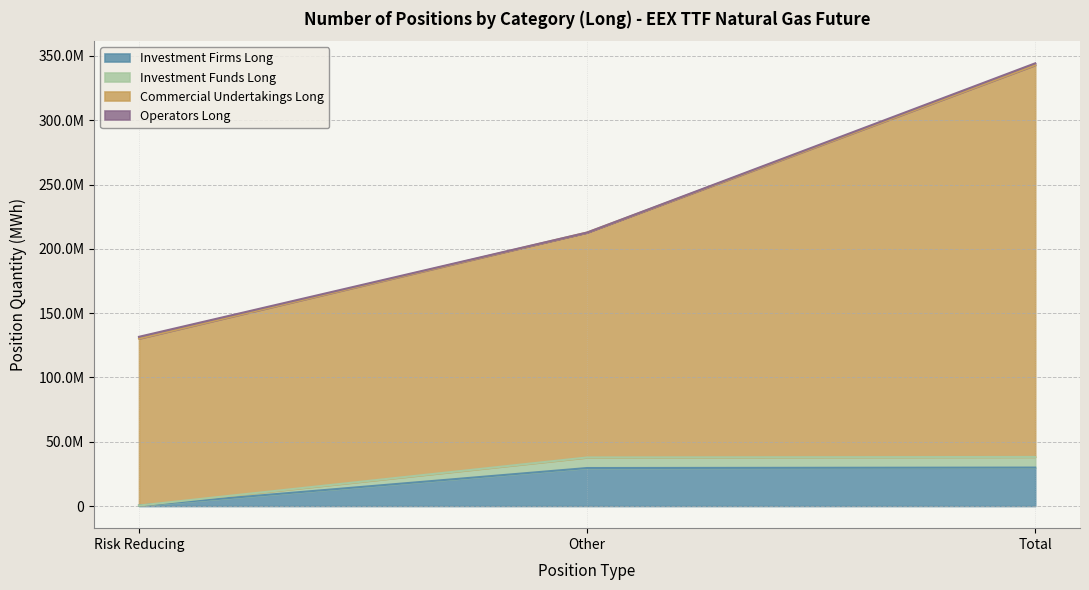

What is the difference between the Investment Funds Long values at Other and Total?

392282